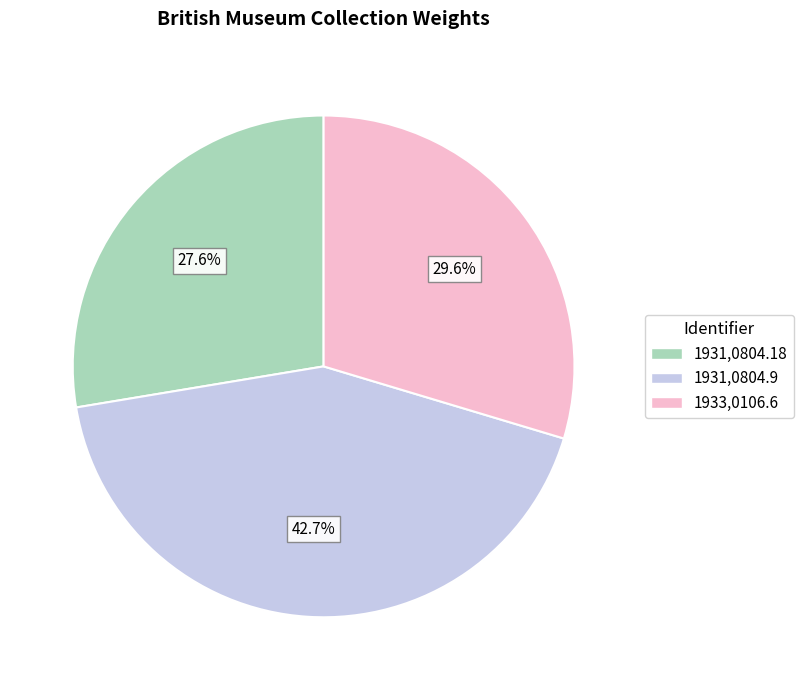

Count the number of slices in the pie.

3